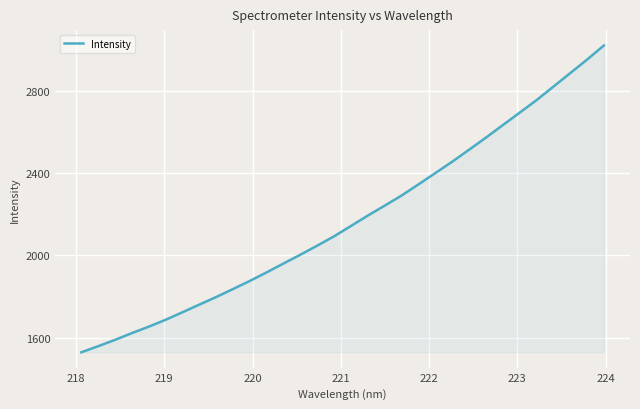

True or false: the data has more than 1 interior local peaks.

False